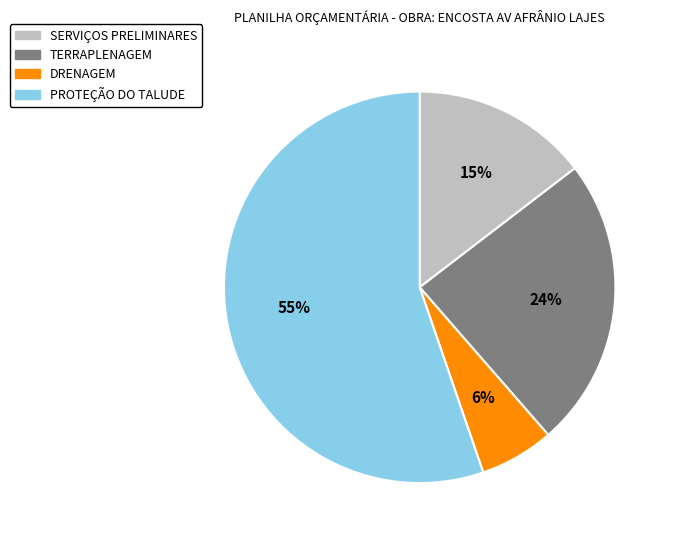

The TERRAPLENAGEM slice represents 24% of the pie. True or false?

True